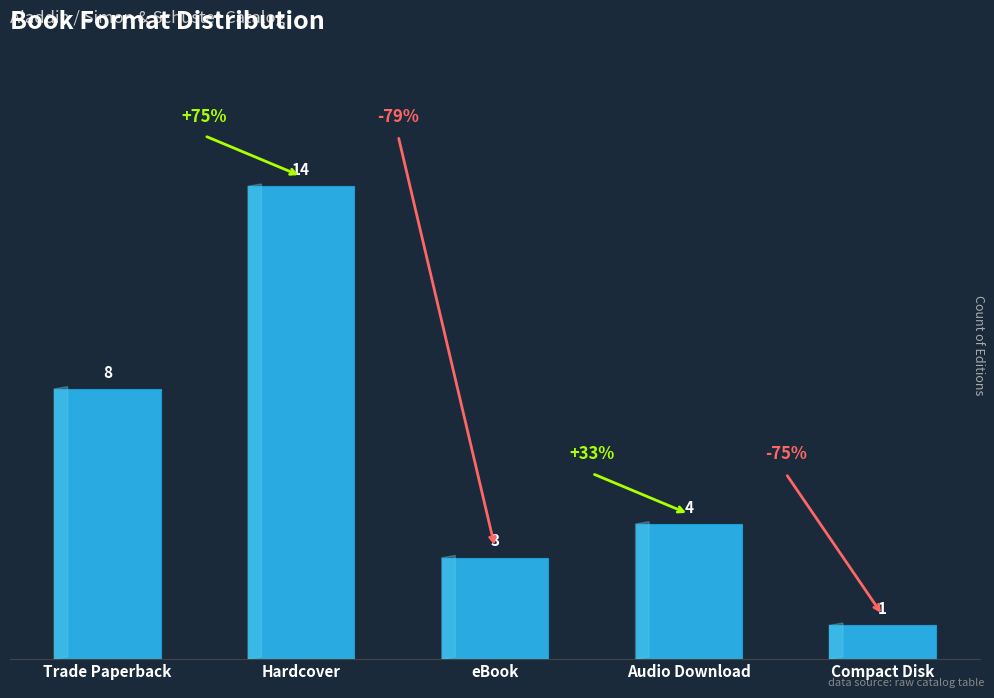

What is the difference between the maximum and second lowest values?

11